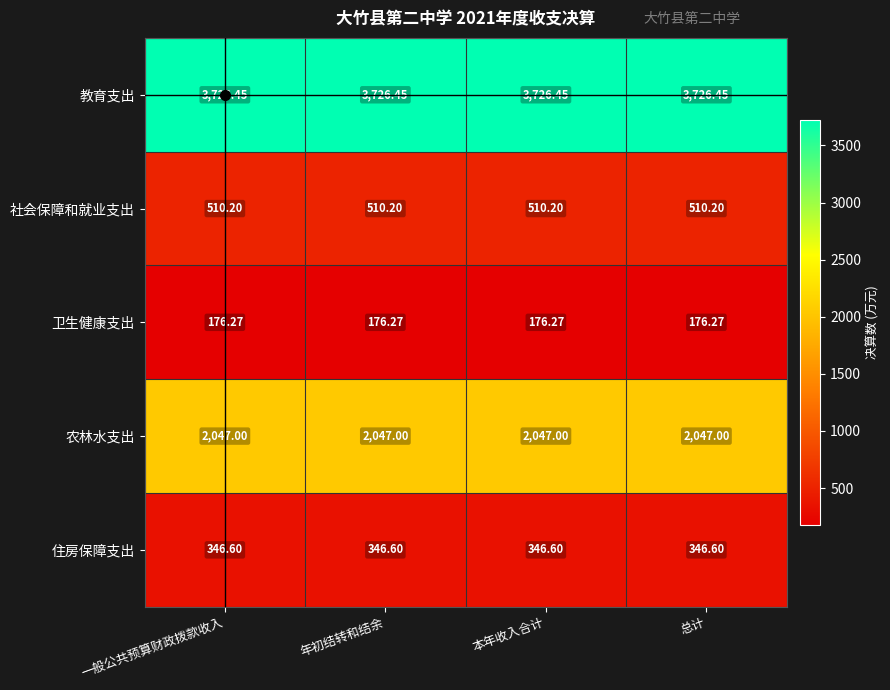

At 一般公共预算财政拨款收入, list the series in order from smallest to largest.

卫生健康支出, 住房保障支出, 社会保障和就业支出, 农林水支出, 教育支出